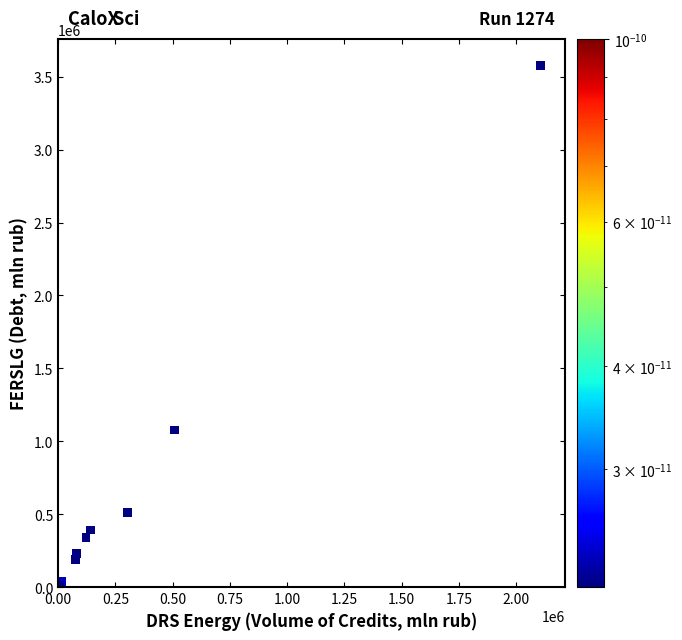

What Y value in the scatter plot is closest to 1791329?

1077859.7